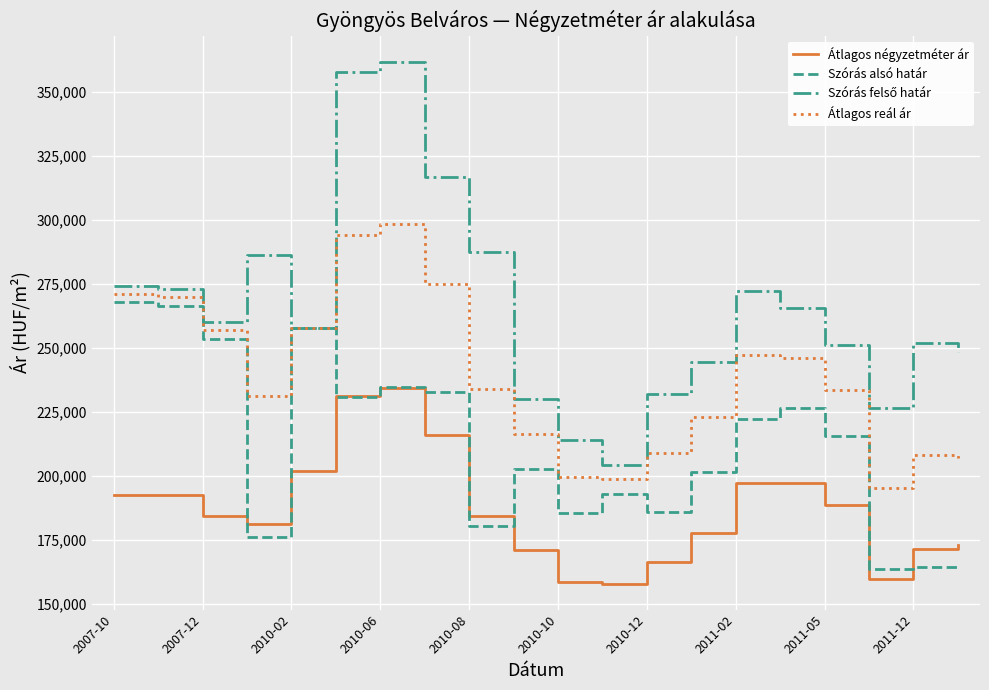

What is the lowest value of the Átlagos reál ár series?

194984